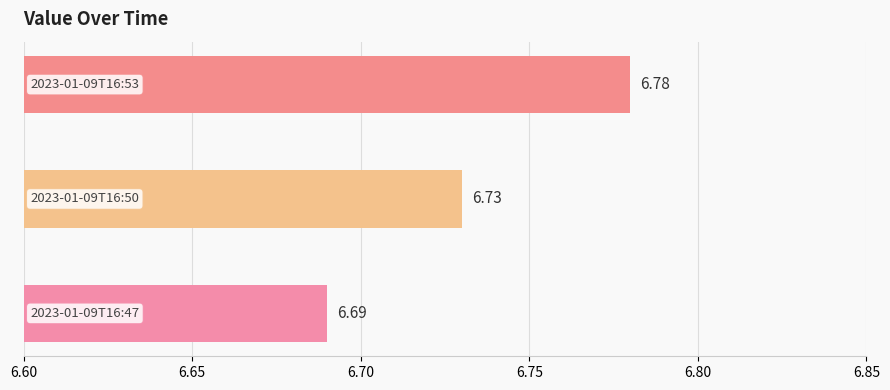

Count the number of categories in the chart.

3